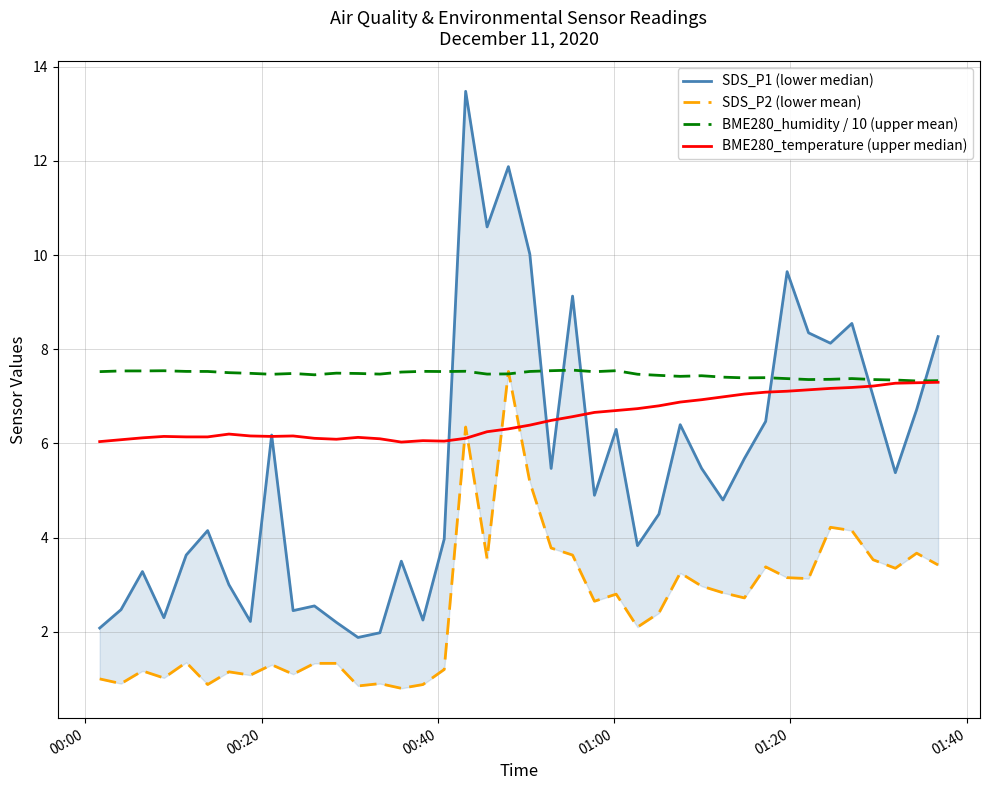

In SDS_P1 (lower median), how many points are higher than both neighbors (excluding endpoints)?

12